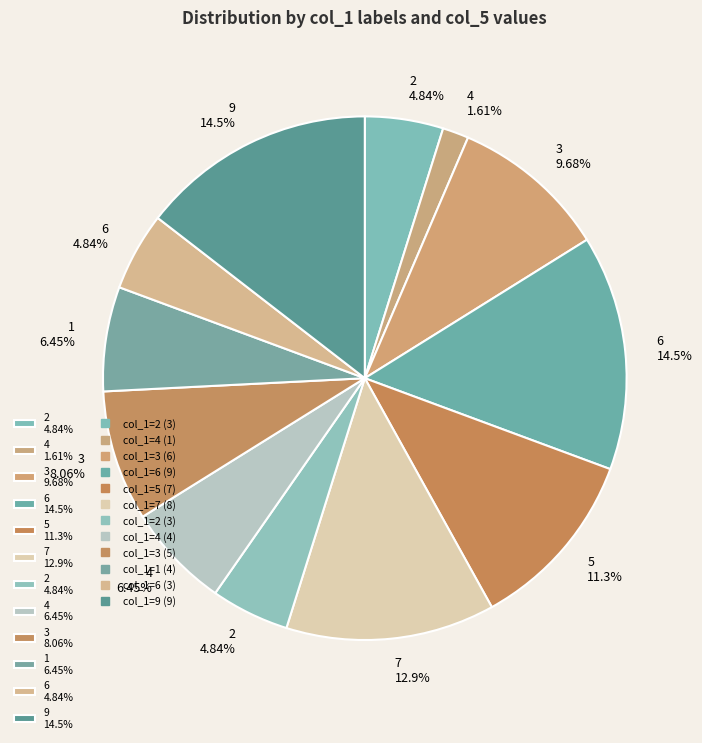

How many segments does this pie chart have?

12